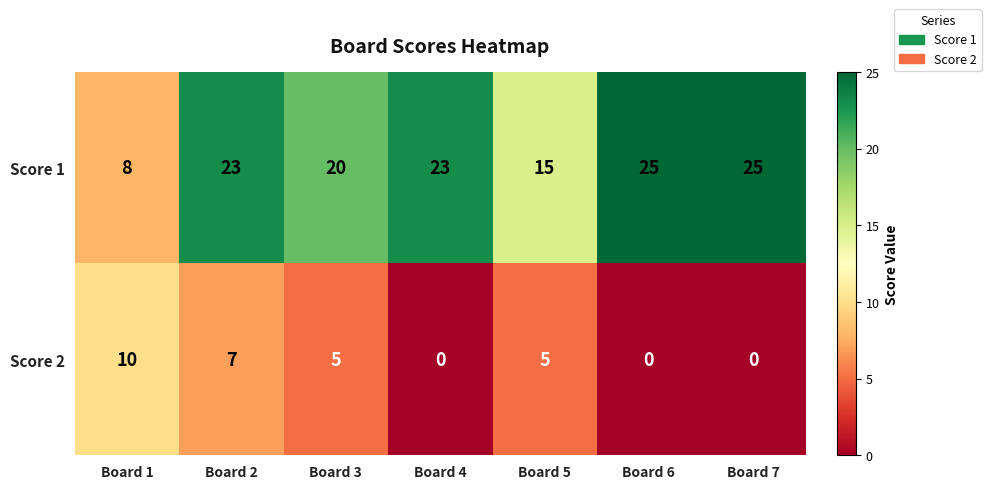

Reading left to right, what are all the values shown in this chart?

Score 1: Board 1=8	Board 2=23	Board 3=20	Board 4=23	Board 5=15	Board 6=25	Board 7=25
Score 2: Board 1=10	Board 2=7	Board 3=5	Board 4=0	Board 5=5	Board 6=0	Board 7=0